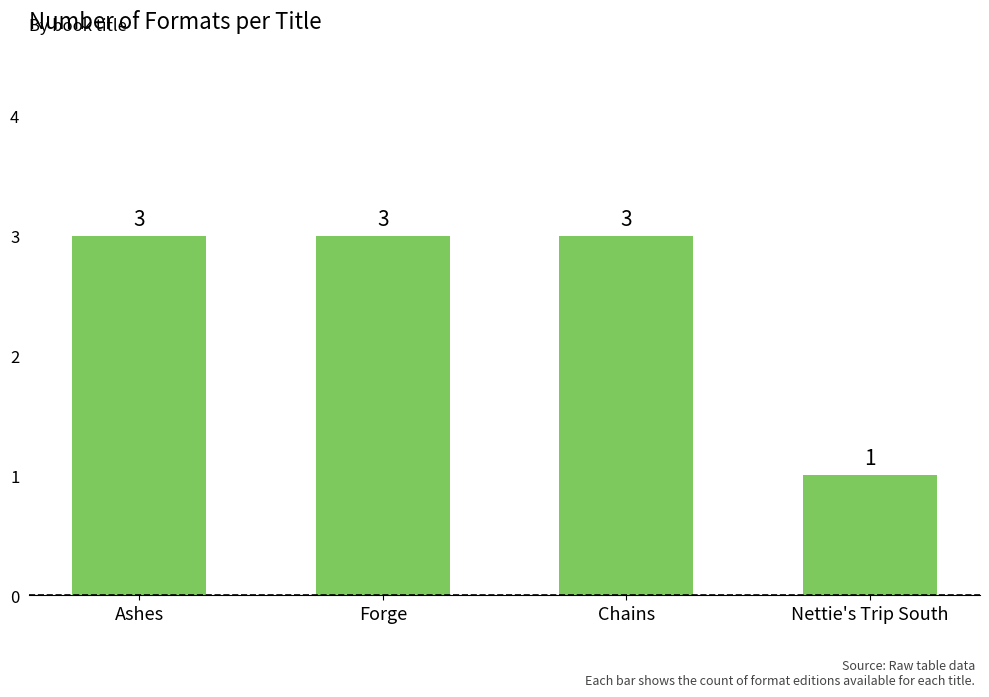

How many bars are there in total?

4